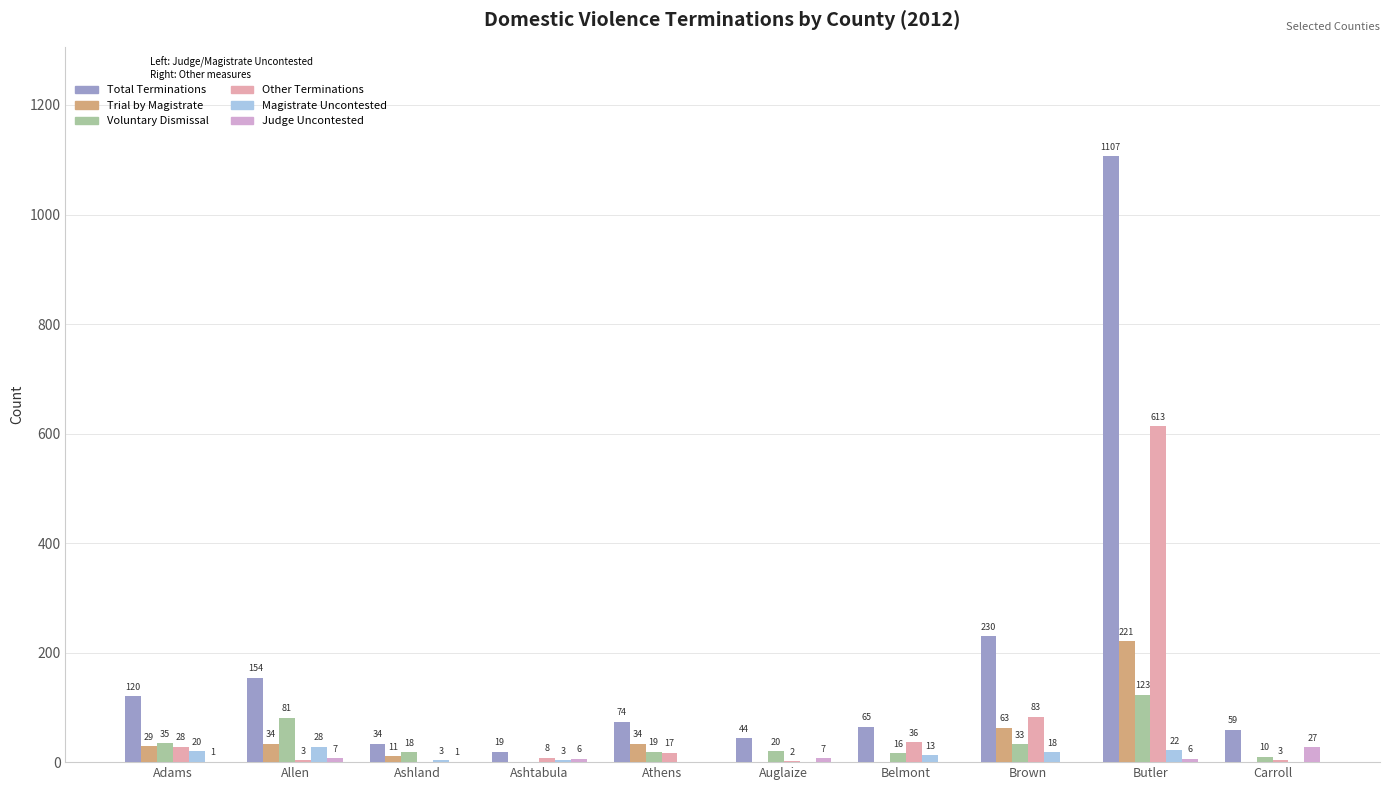

Between Allen and Athens, which series saw the biggest shift?

Total Terminations